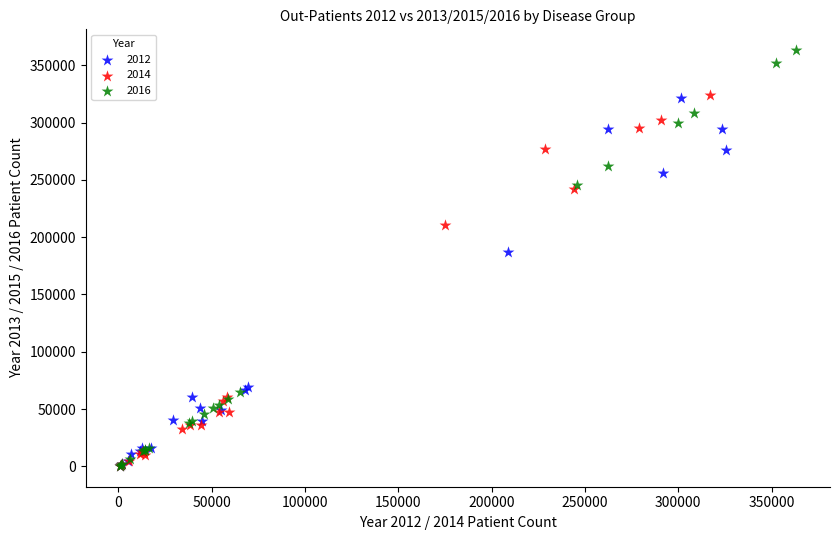

Which series contains the highest Y value?

2016